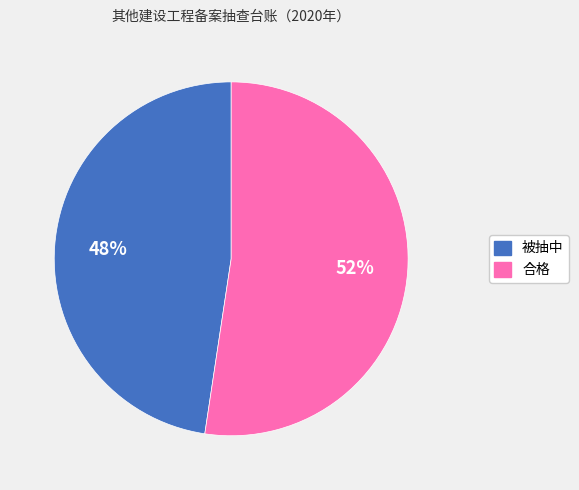

What is the largest slice in the pie chart?

合格